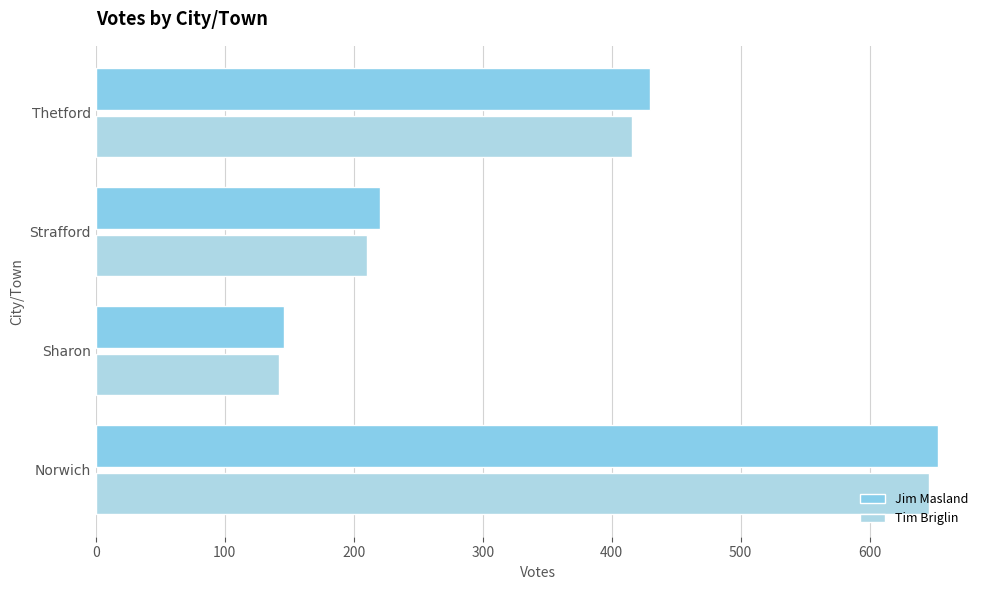

At how many categories does at least one series exceed 529?

1